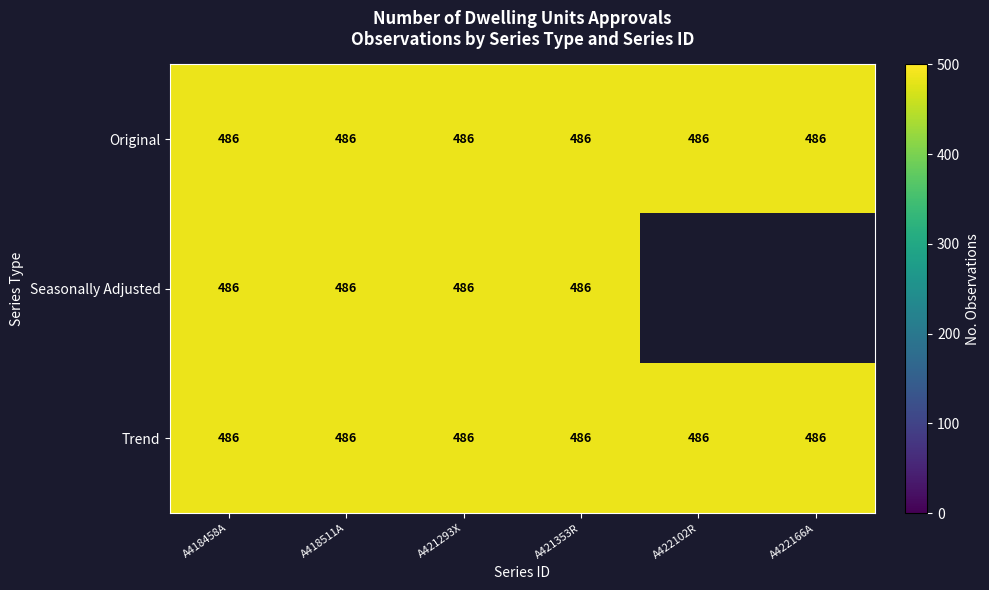

At how many categories does at least one series exceed 422?

6